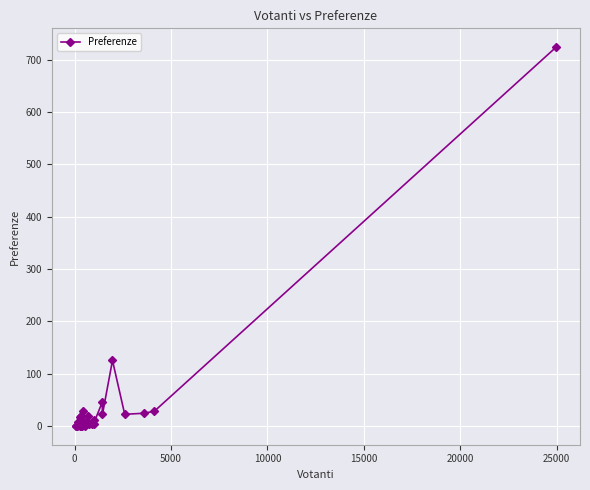

What is the sum of all values?

1164